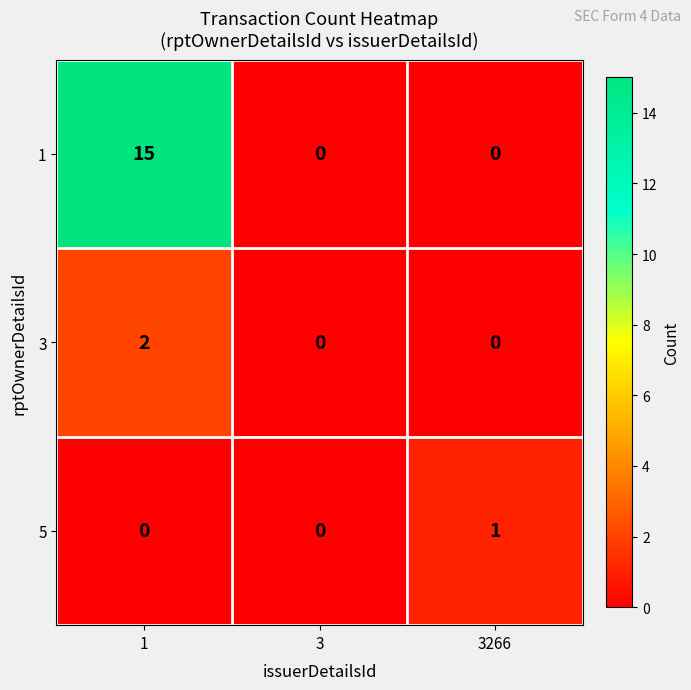

Between 3 and 3266, which series saw the biggest shift?

5